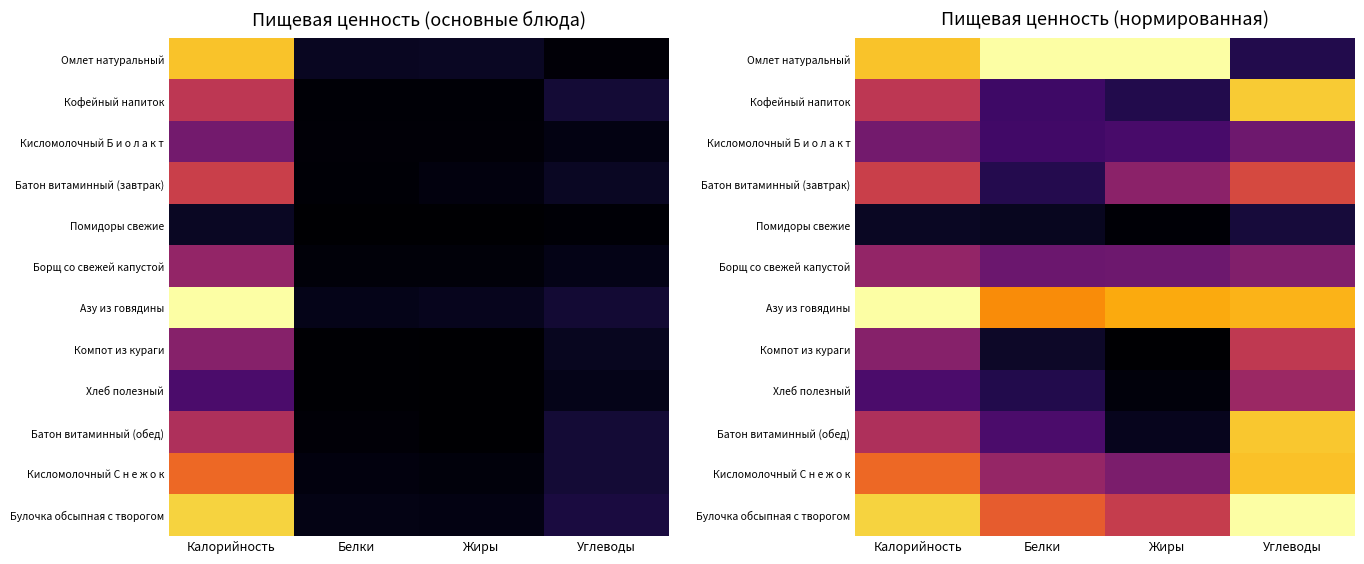

What is the difference between the second highest and minimum values in the Омлет натуральный series?

0.9